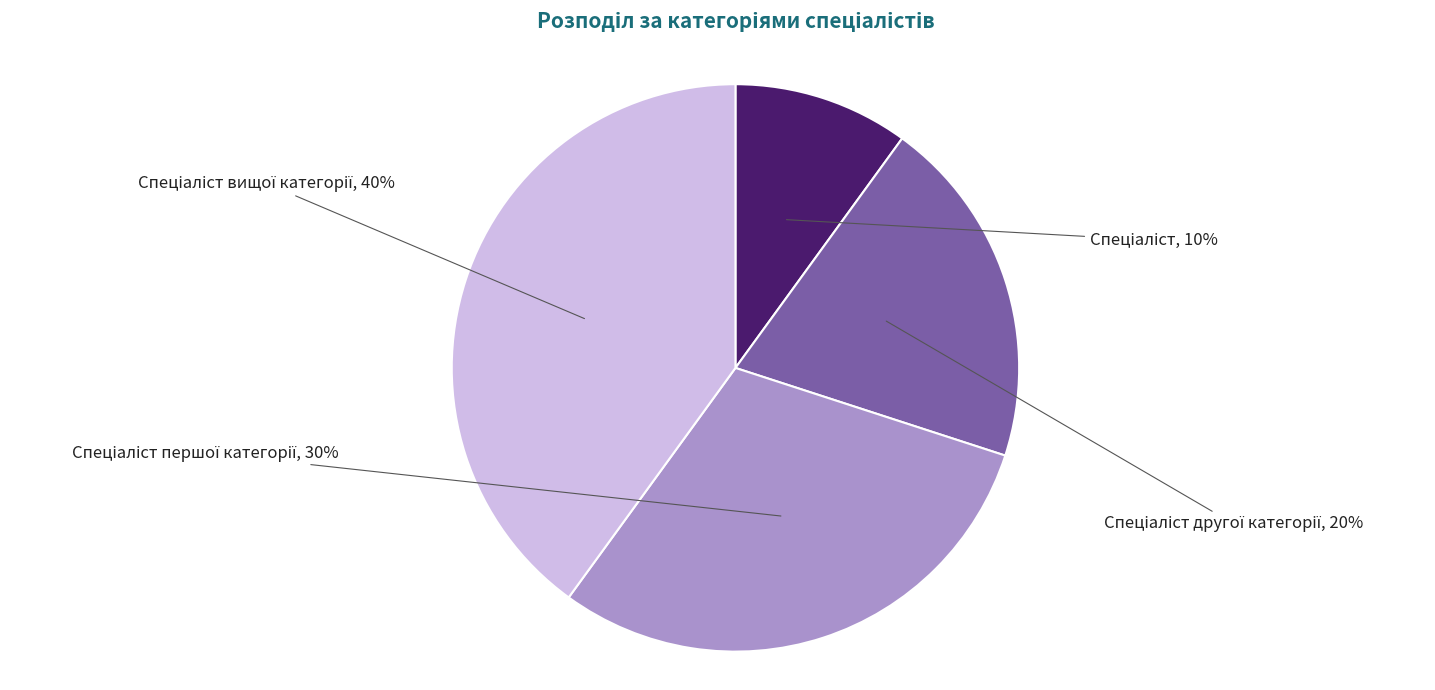

Count the number of slices in the pie.

4